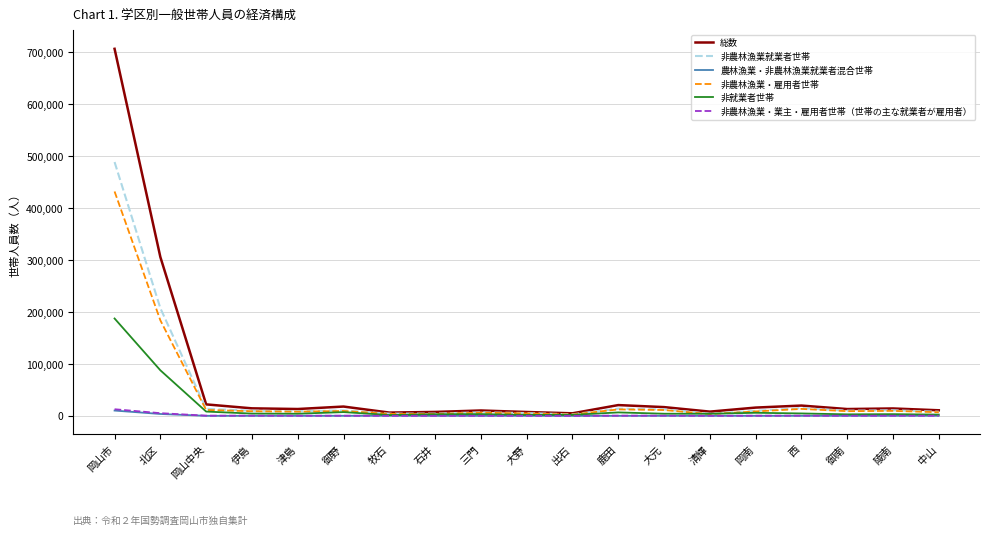

What is the highest value of the 総数 series?

706671